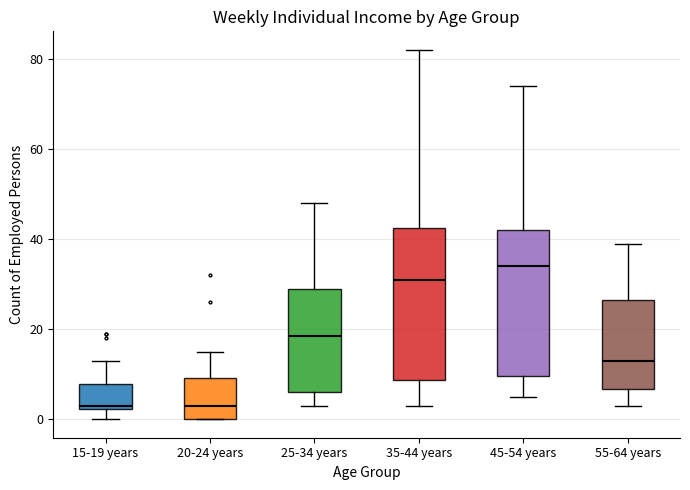

Where does the lower whisker of the box for 55-64 years end on the y-axis? The values are not printed on the chart, so give them approximately, as read against the axis.

4